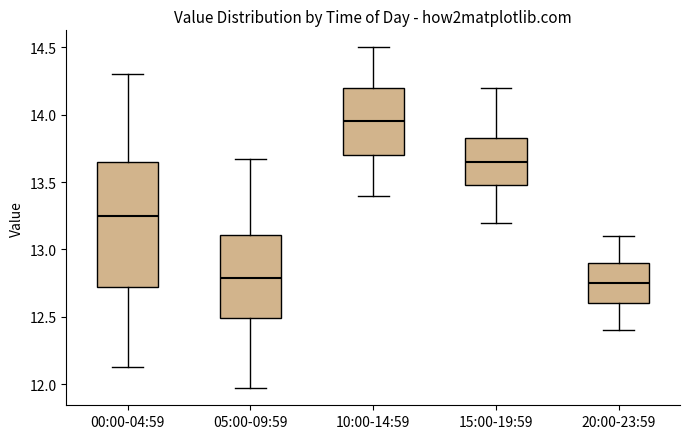

Reading left to right, read every box against the y-axis: the position of its median line, the range the box covers, and the ends of its whiskers. The values are not printed on the chart, so give them approximately, as read against the axis.

00:00-04:59: median 13.25, box 12.70 to 13.65, whiskers 12.15 to 14.30
05:00-09:59: median 12.80, box 12.50 to 13.10, whiskers 11.95 to 13.65
10:00-14:59: median 13.95, box 13.70 to 14.20, whiskers 13.40 to 14.50
15:00-19:59: median 13.65, box 13.50 to 13.85, whiskers 13.20 to 14.20
20:00-23:59: median 12.75, box 12.60 to 12.90, whiskers 12.40 to 13.10